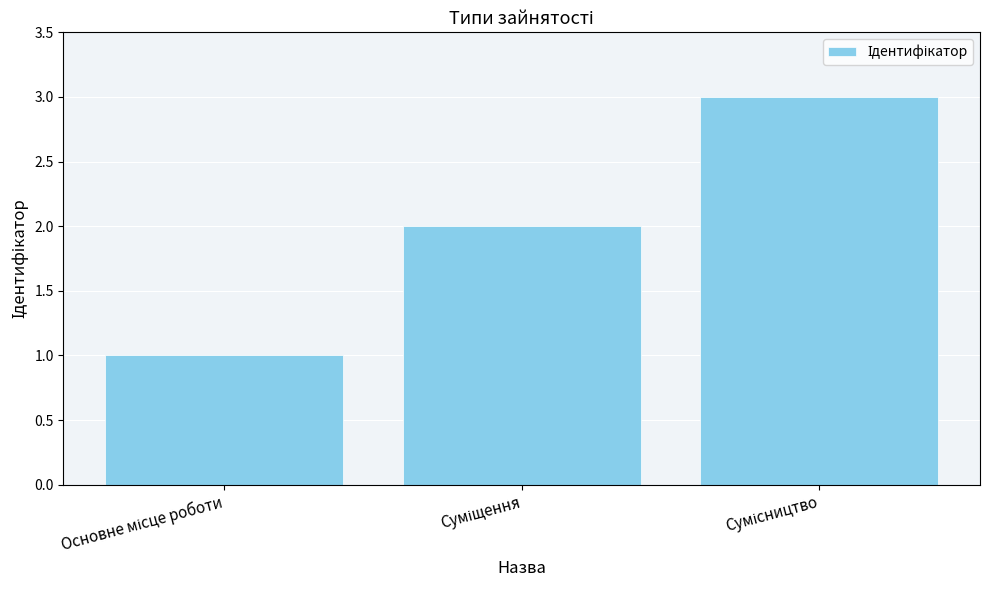

What is the minimum value shown in the chart?

1